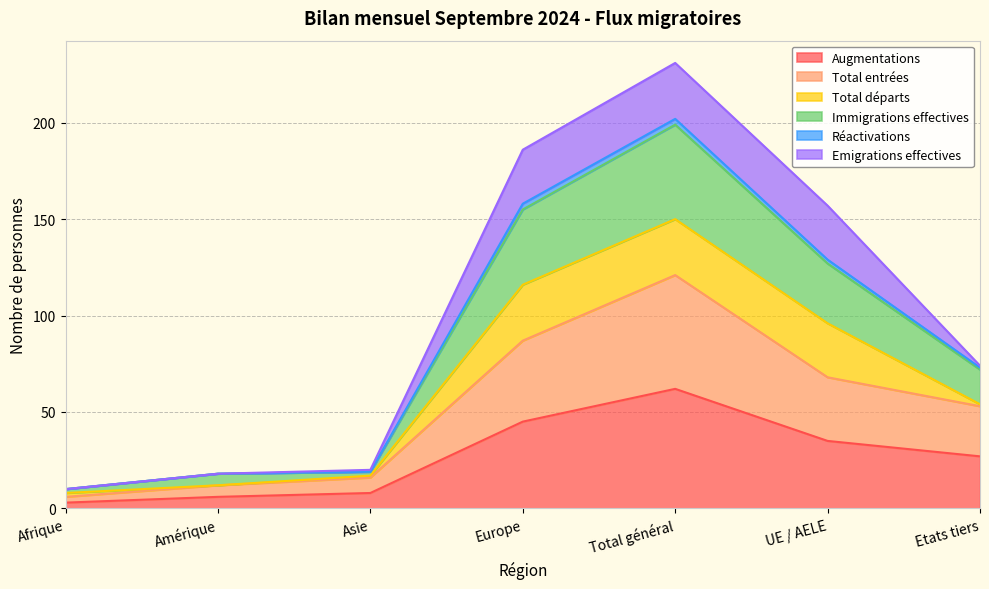

True or false: Immigrations effectives and Total entrées intersect in this chart.

False